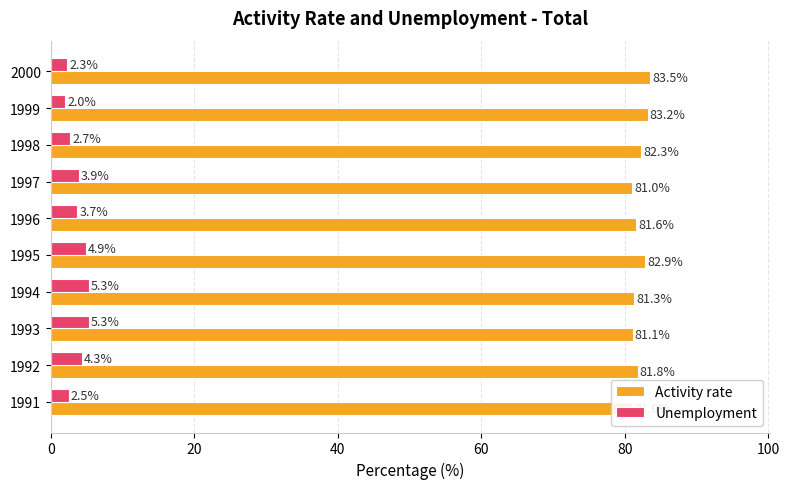

Which series changed the most between 1994 and 1997?

Unemployment